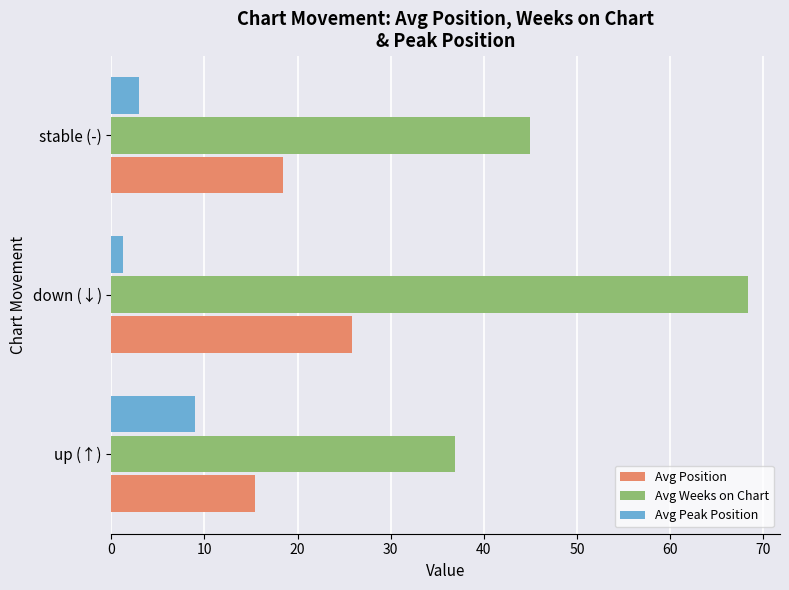

Which series has the largest total across all categories?

Avg Weeks on Chart